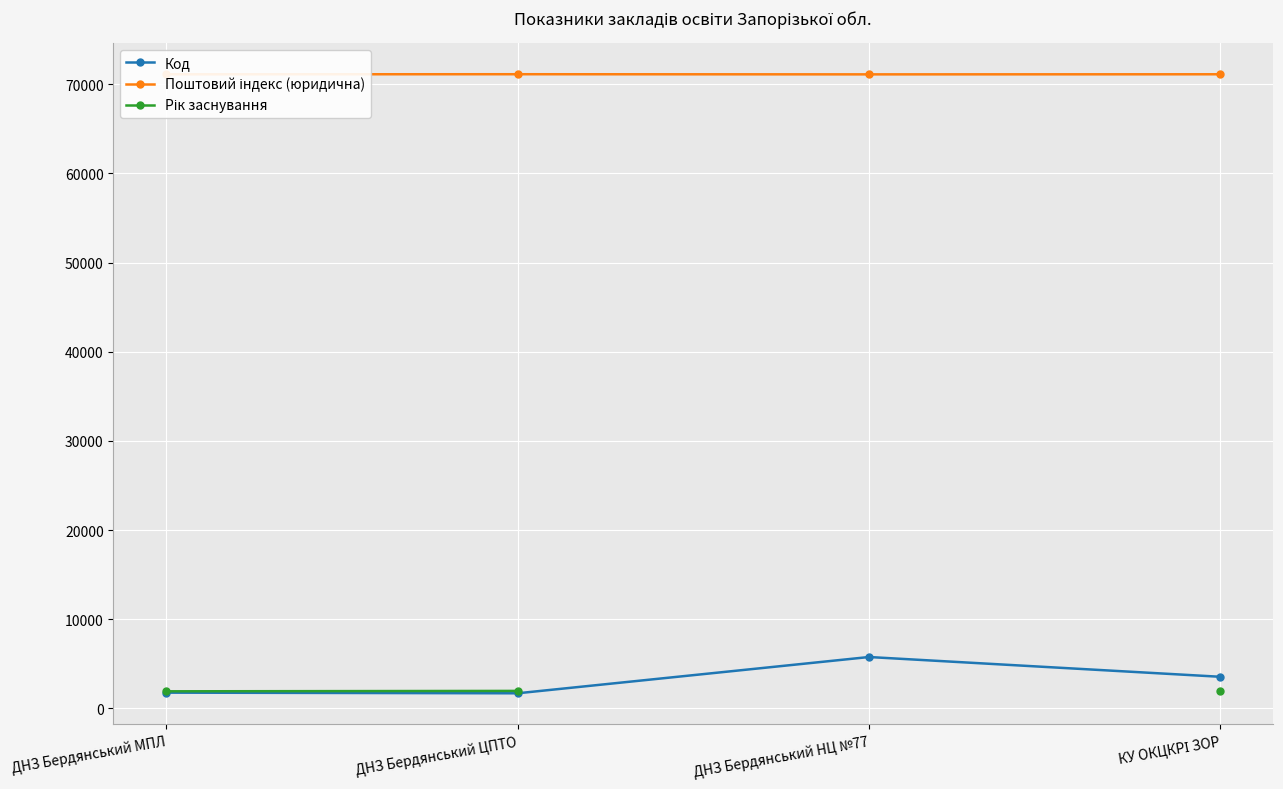

Is this an area chart (filled region under the line)?

No